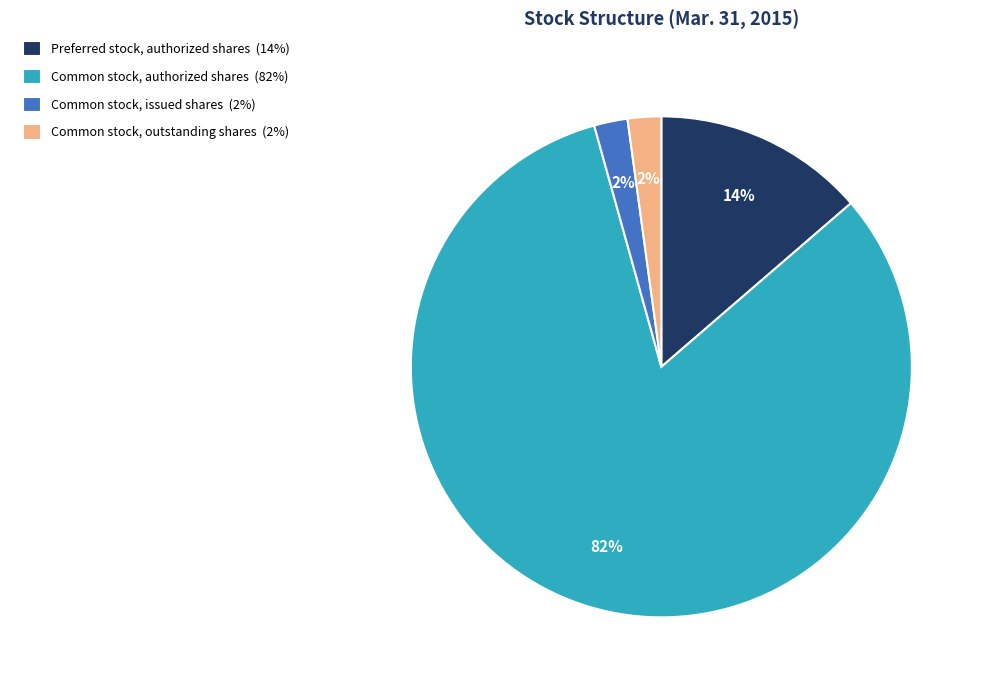

Count the number of slices in the pie.

4